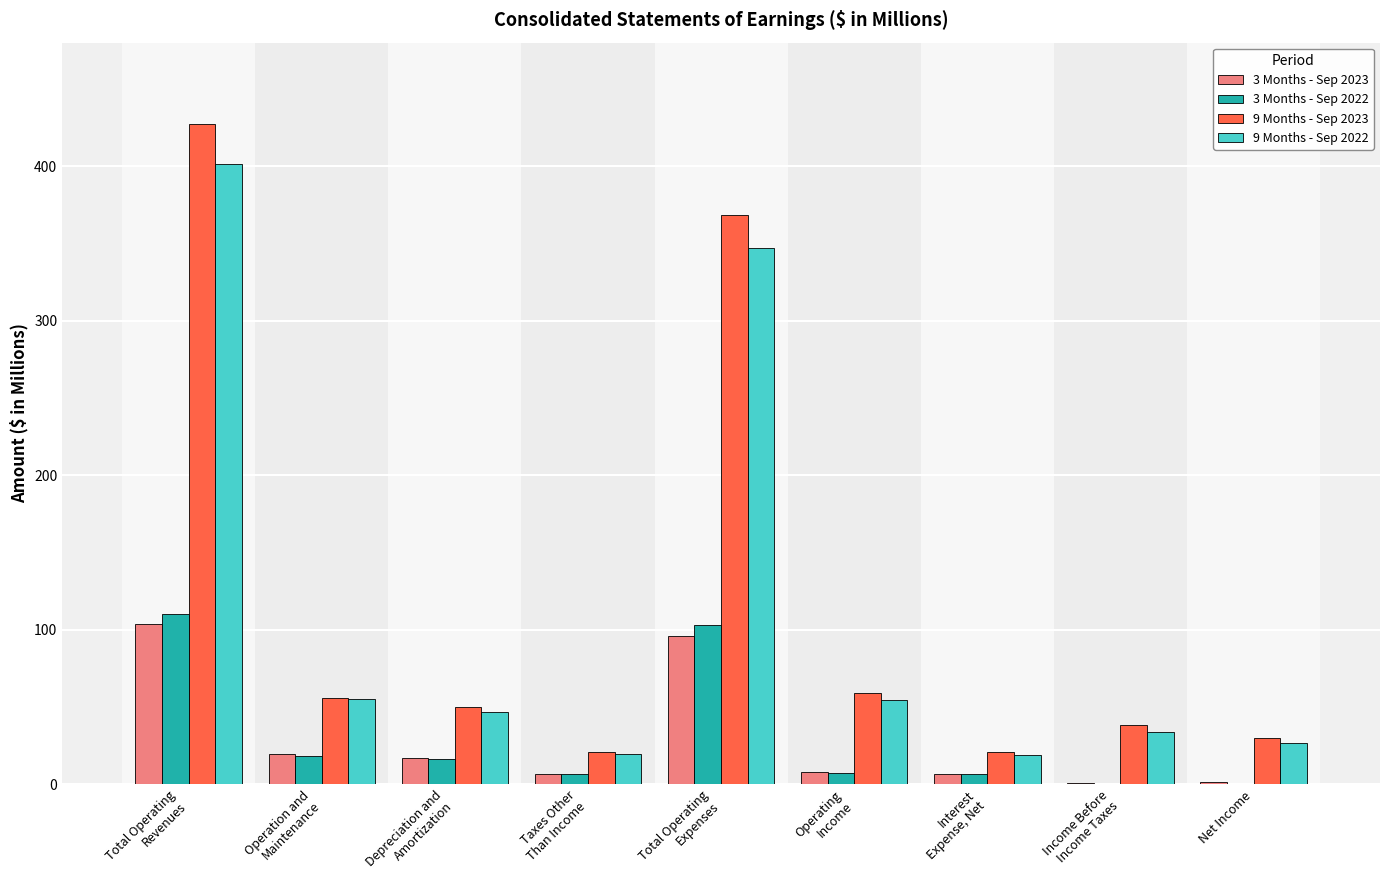

What is the maximum value for 3 Months - Sep 2022?

110.2